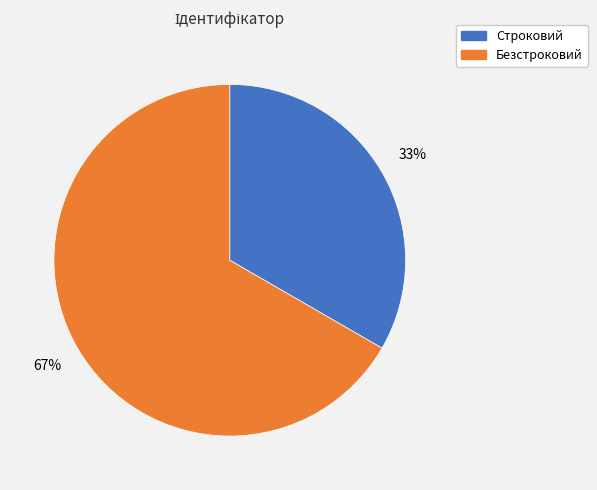

Is the sum of Строковий and Безстроковий greater than half?

Yes